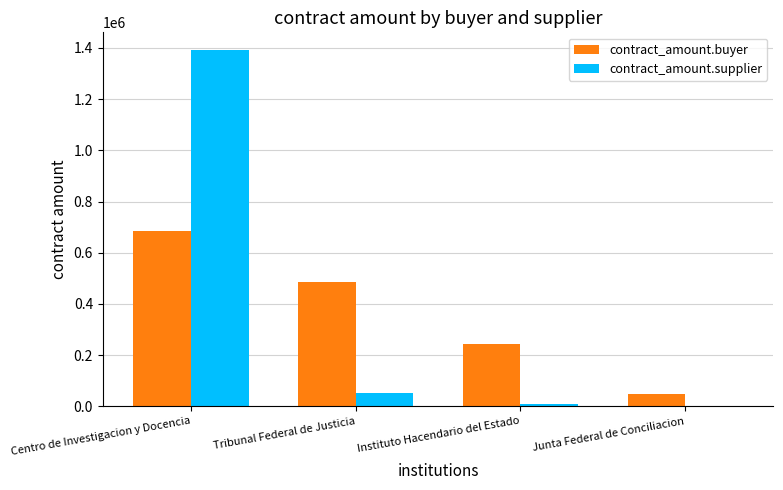

Which series has the widest spread of values?

contract_amount.supplier